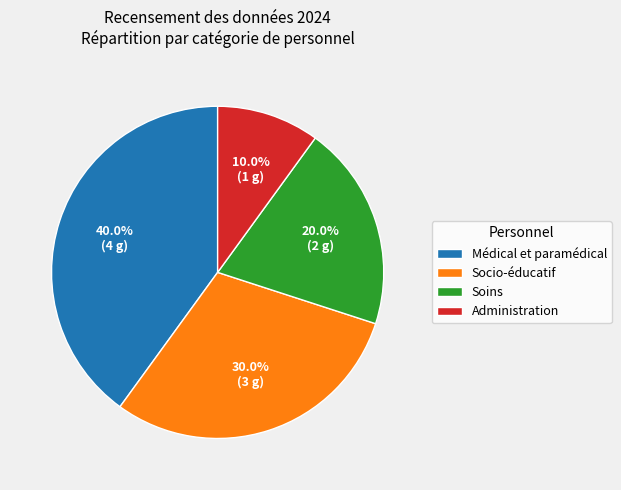

Combined, what portion of the pie is Socio-éducatif and Soins?

50.0%